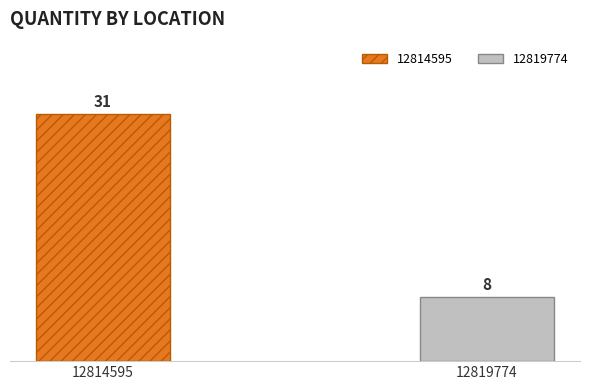

Where is the data nearest to the value 19?

12819774